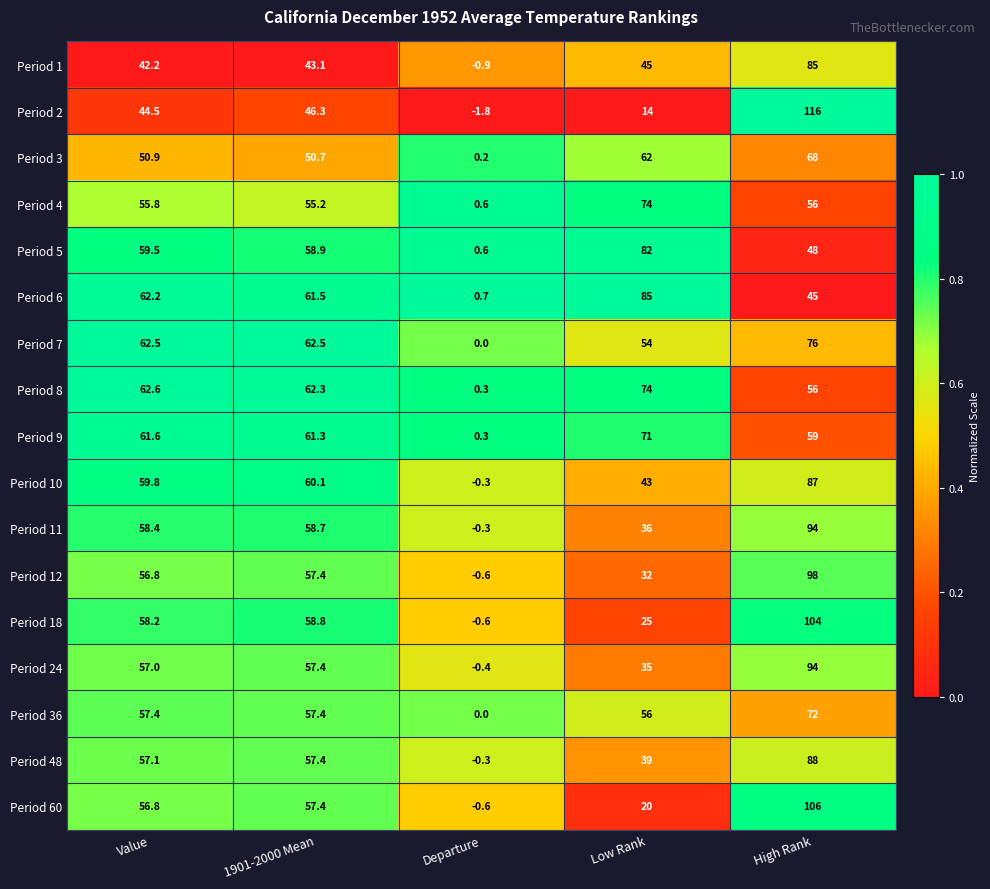

What is the approximate value of Period 10 at Low Rank?

43.0